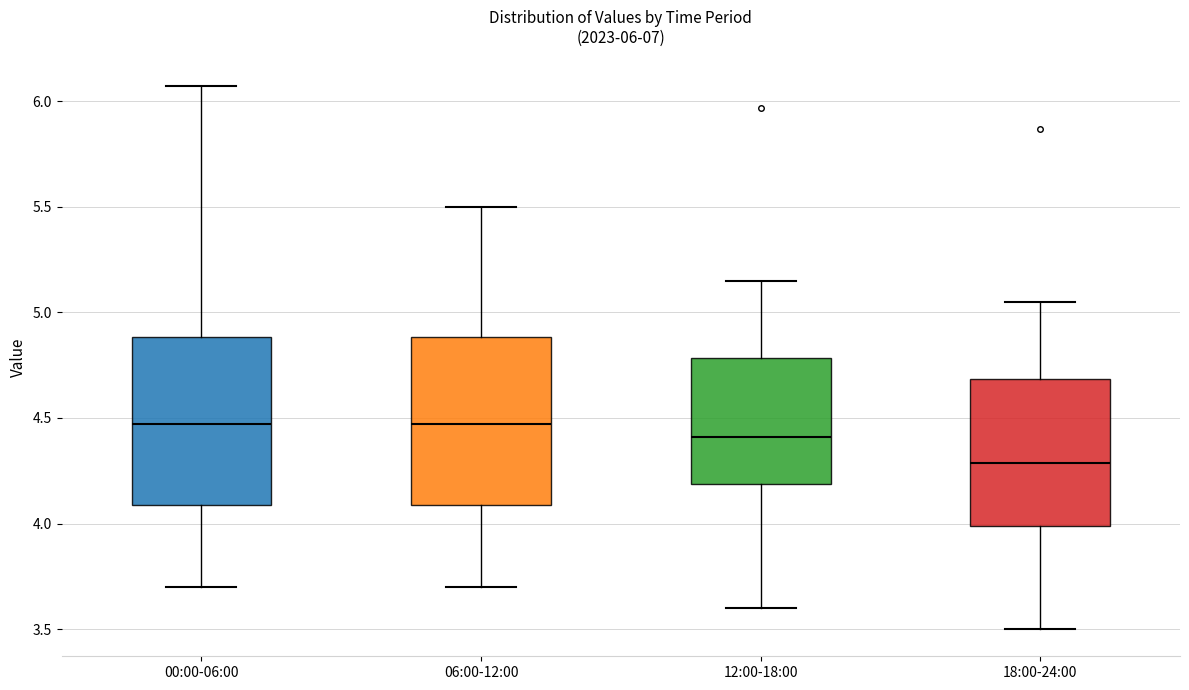

Which box's median line is the lowest?

18:00-24:00